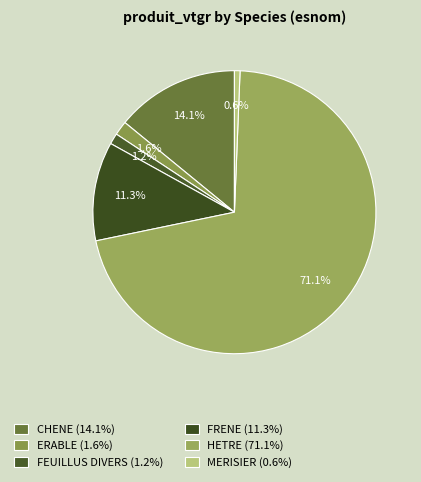

To the nearest percent, what is the average slice percentage?

17%